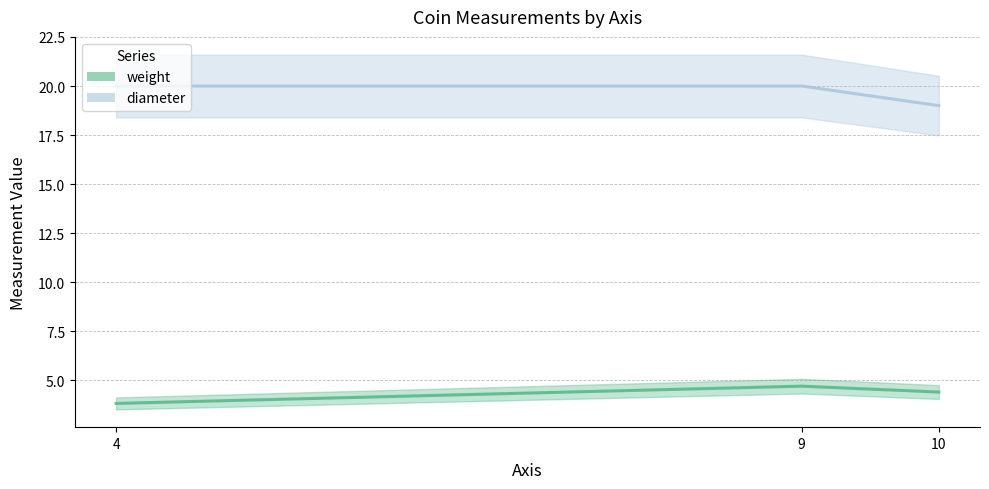

How many values in the weight (line) series are below 4?

1